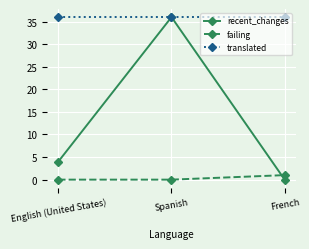

Reading right to left, list all the values displayed in this chart.

recent_changes: French=0	Spanish=36	English (United States)=4
failing: French=1	Spanish=0	English (United States)=0
translated: French=36	Spanish=36	English (United States)=36